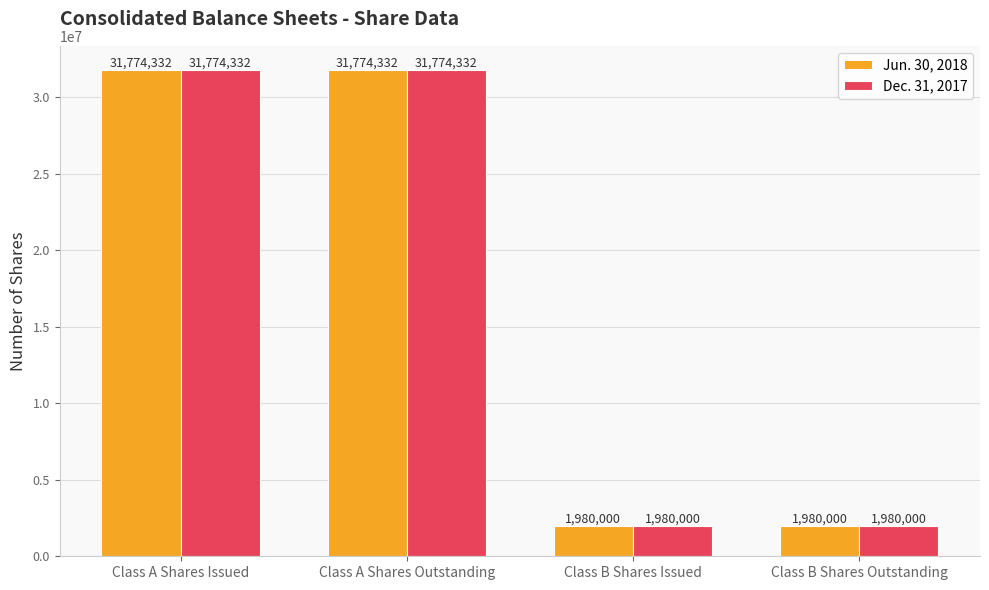

The Dec. 31, 2017 series shows 41573387 at Class A Shares Issued. True or false?

False